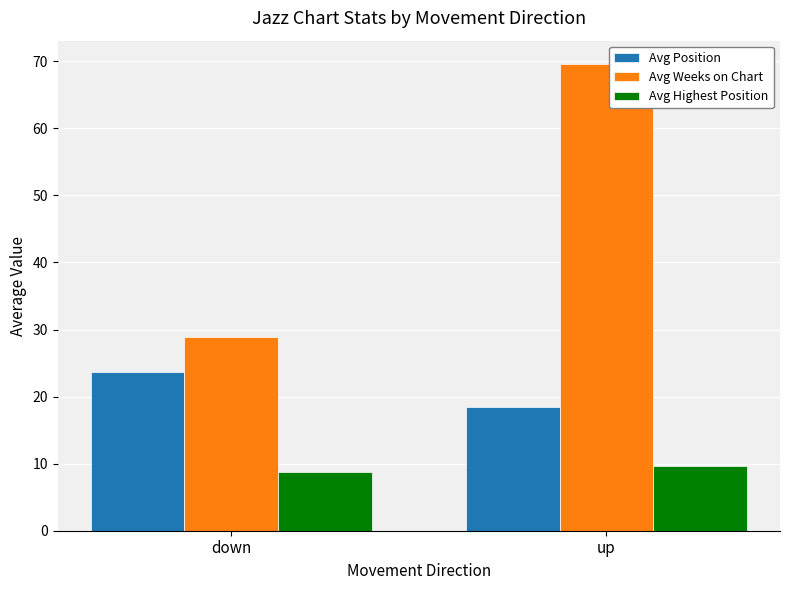

What is the label of the 2nd bar from the right?

down